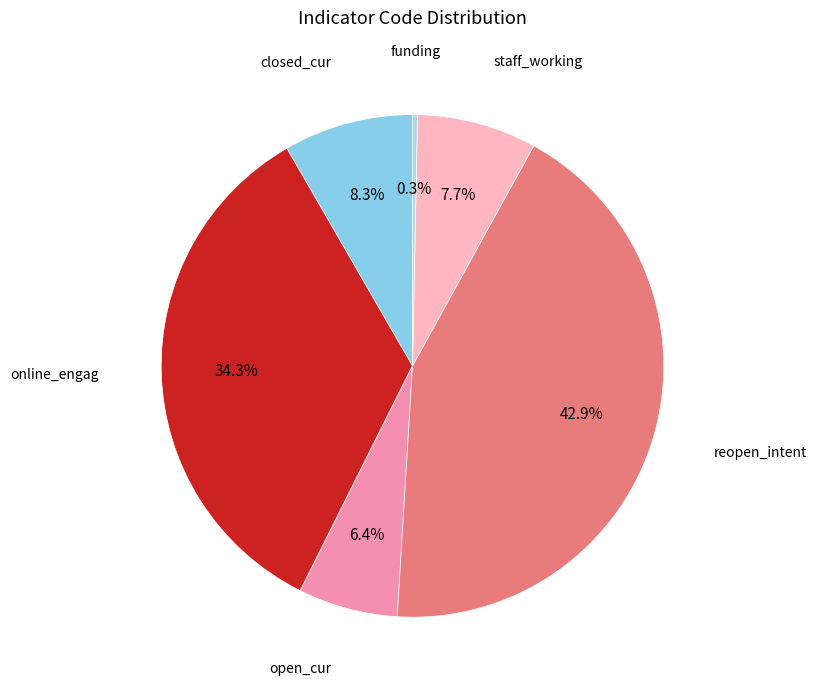

Does online_engag account for over 50% of the chart?

No